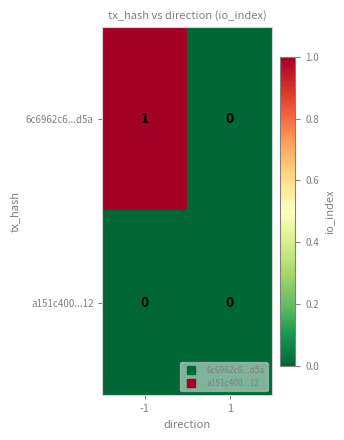

Between -1 and 1, which series saw the biggest shift?

6c6962c6...d5a